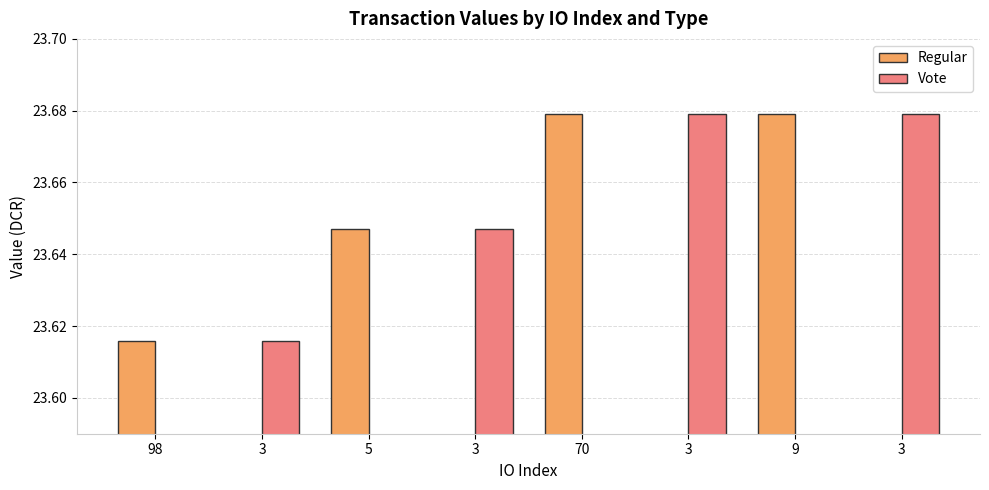

Reading right to left, list all the values displayed in this chart.

Regular: 23.7	23.7	23.6	23.6
Vote: 23.7	23.7	23.6	23.6